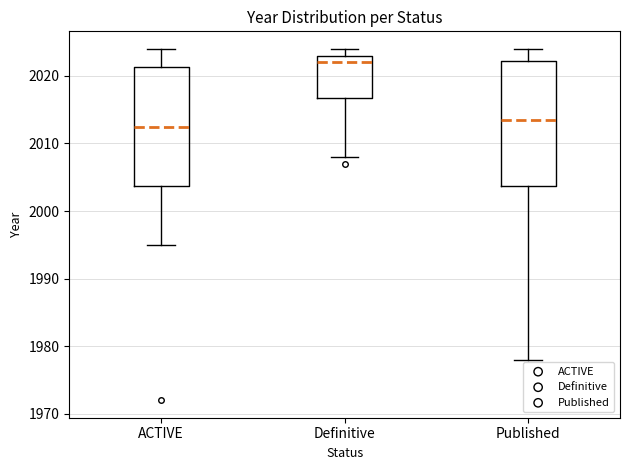

Where does the median line of the box for Published sit on the y-axis? The values are not printed on the chart, so give them approximately, as read against the axis.

2014